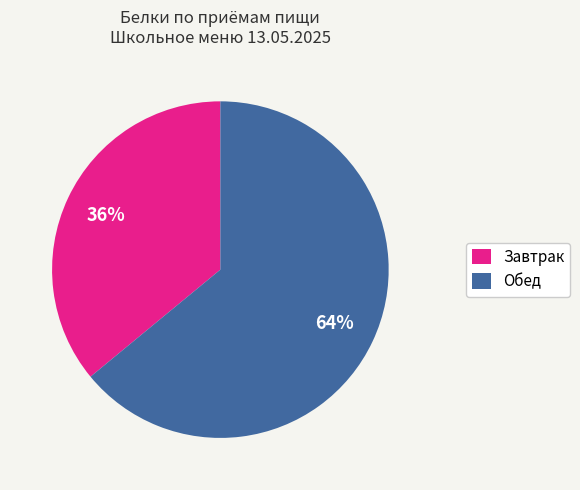

To the nearest percent, what percentage of the pie is Обед?

64%